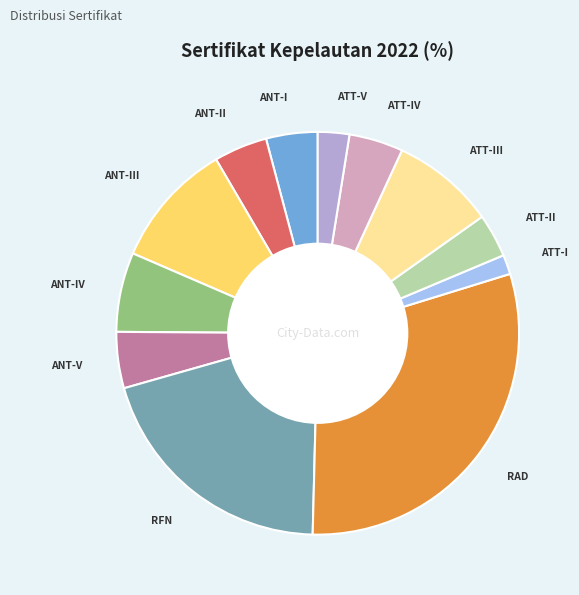

Which category has the biggest portion of the pie?

RAD